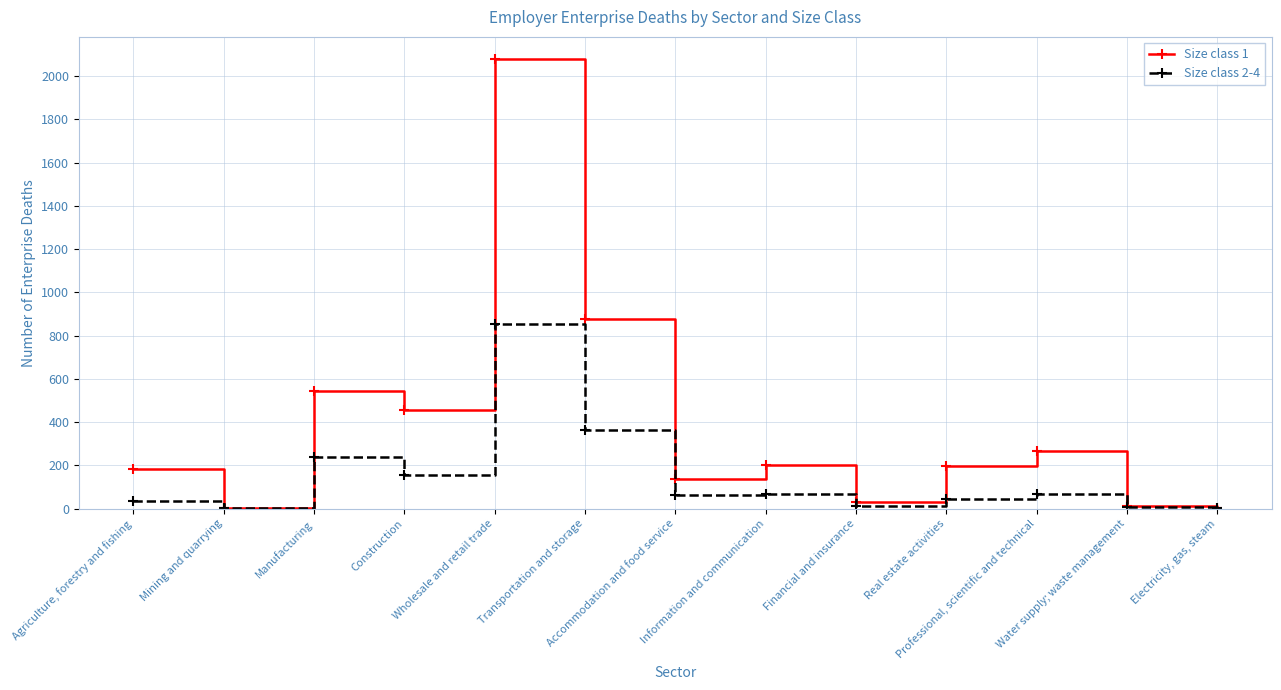

Rank the series by their maximum value, from highest to lowest.

Size class 1, Size class 2-4